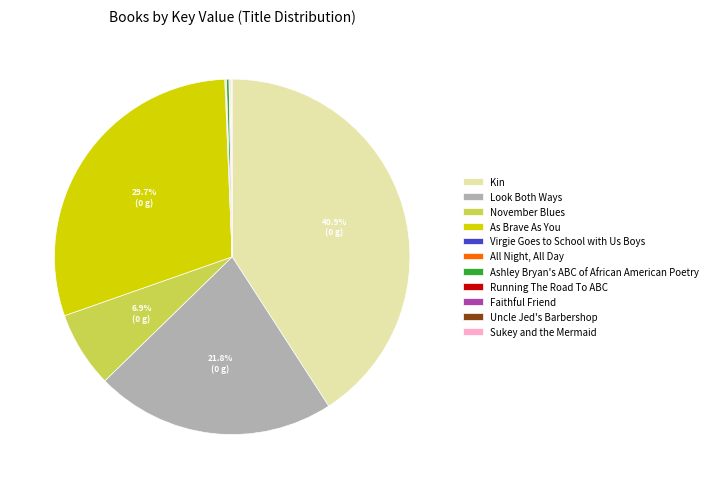

Does Kin represent more than half of the total?

No